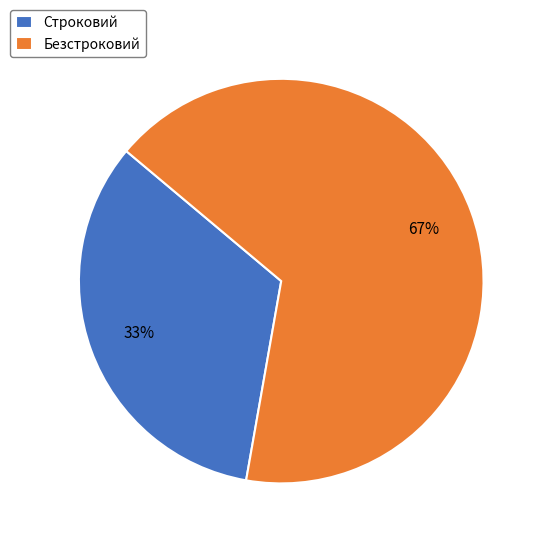

What is the largest slice in the pie chart?

Безстроковий